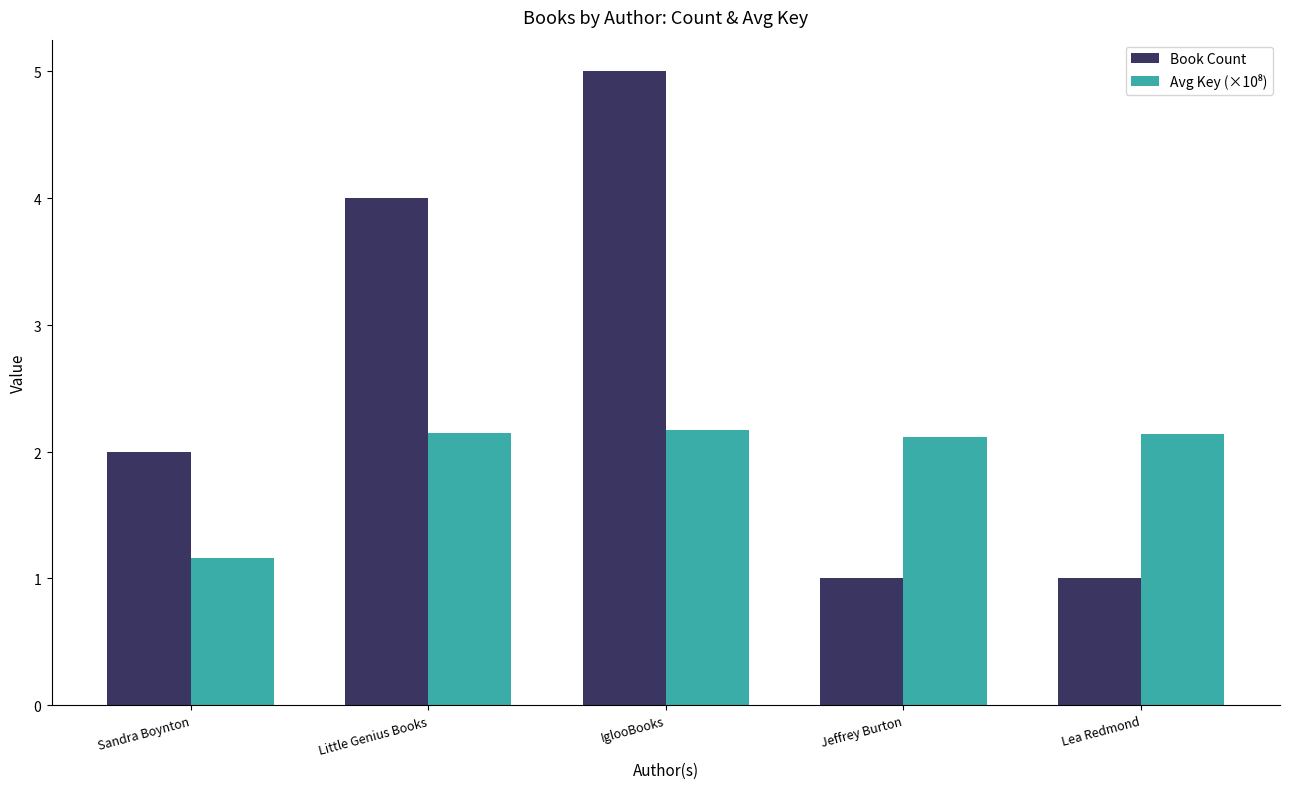

Does the chart contain stacked bars?

No